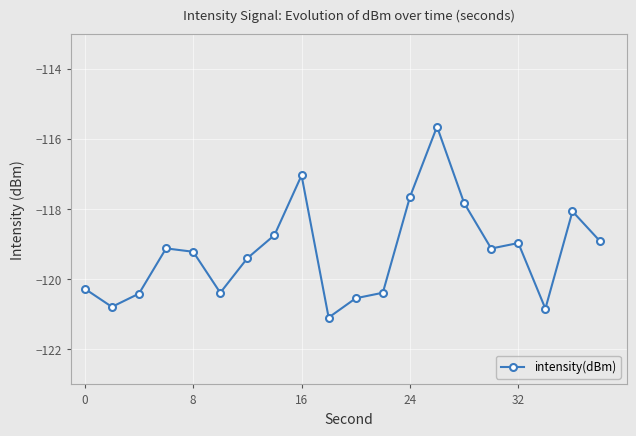

How many points are lower than both their immediate neighbors (excluding endpoints)?

5